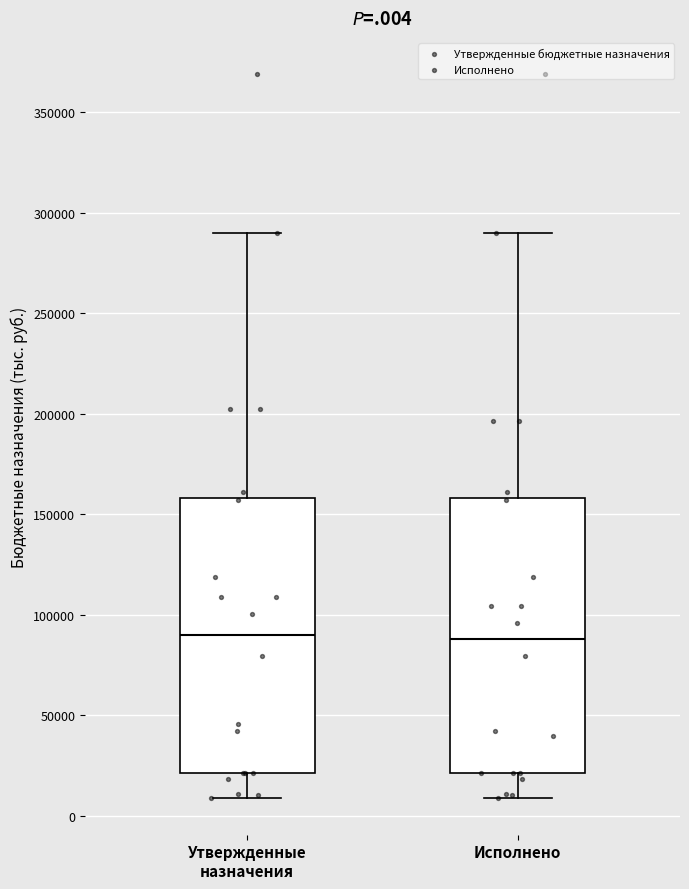

Reading left to right, read every box against the y-axis: the position of its median line, the range the box covers, and the ends of its whiskers. The values are not printed on the chart, so give them approximately, as read against the axis.

Утвержденные назначения: median 90000, box 20000 to 160000, whiskers 10000 to 290000
Исполнено: median 90000, box 20000 to 160000, whiskers 10000 to 290000